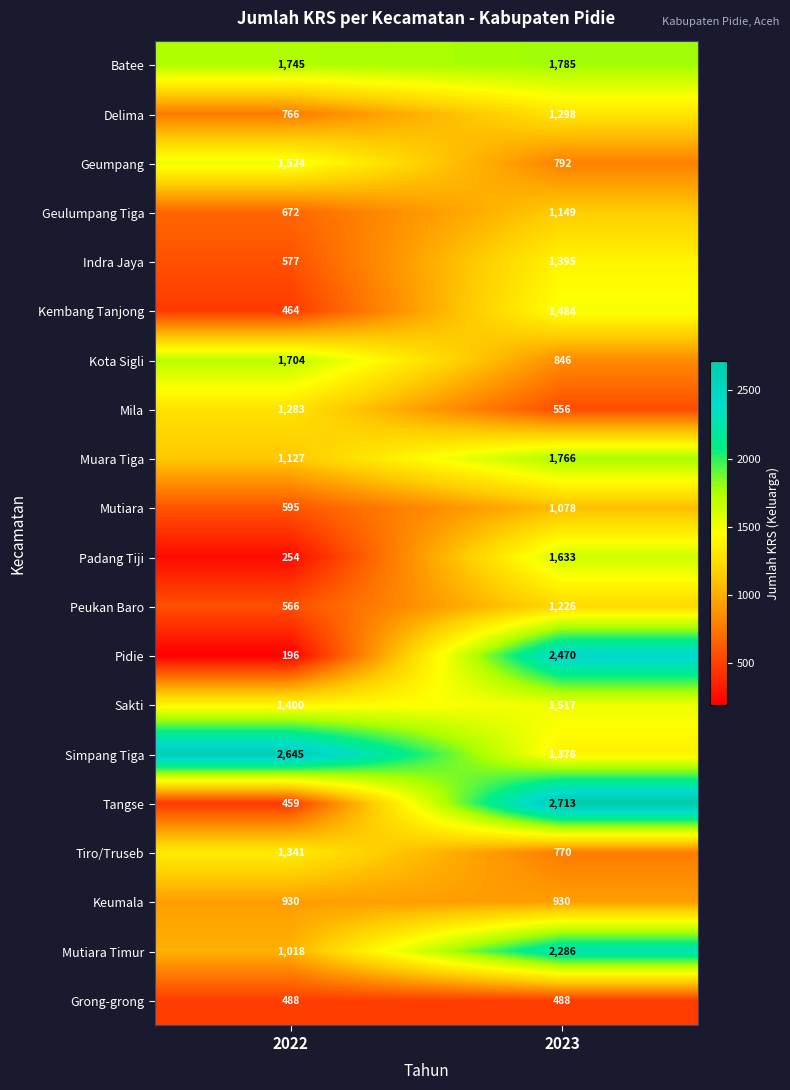

What is the sum of all Geulumpang Tiga values?

1821